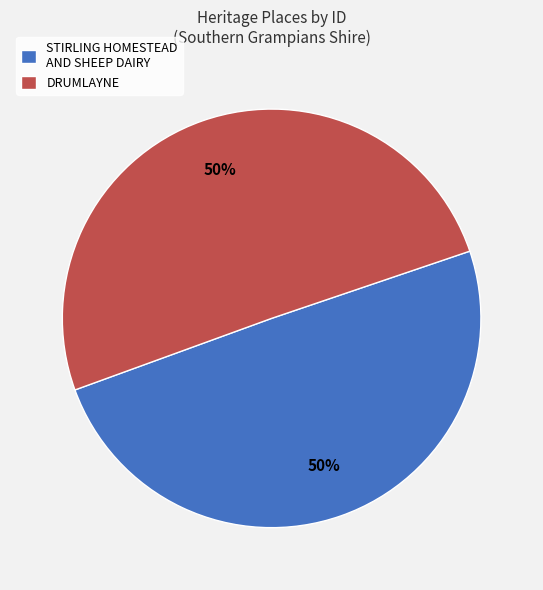

Count the number of slices in the pie.

2